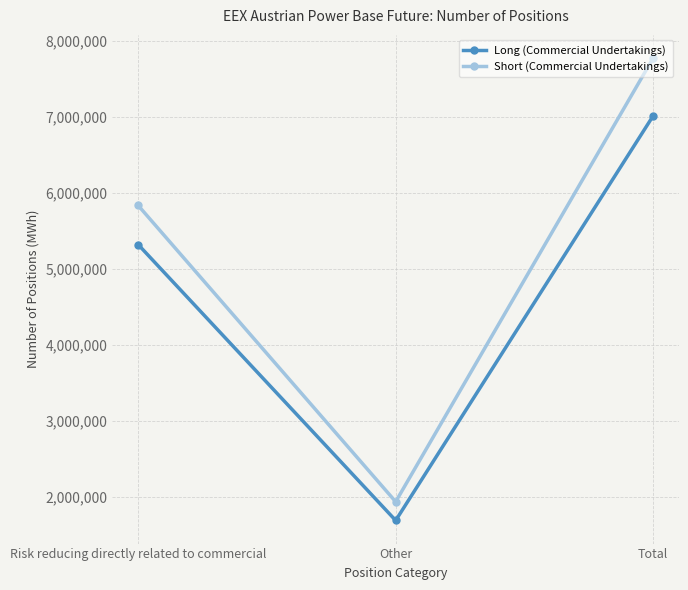

At Other, list the series in order from smallest to largest.

Long (Commercial Undertakings), Short (Commercial Undertakings)